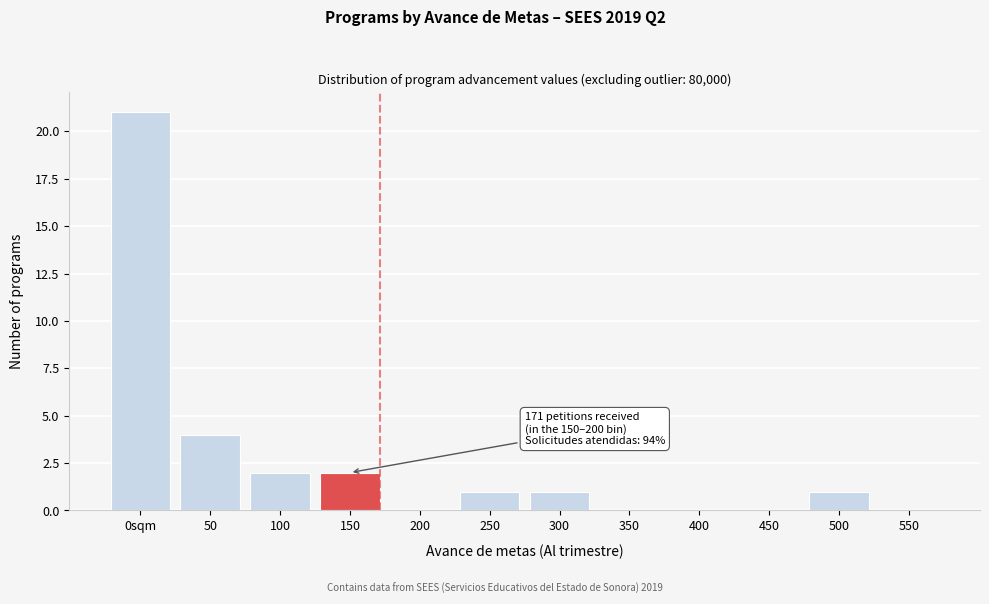

Reading left to right, what are all the values shown in this chart?

0sqm=21	50=4	100=2	150=2	200=0	250=1	300=1	350=0	400=0	450=0	500=1	550=0